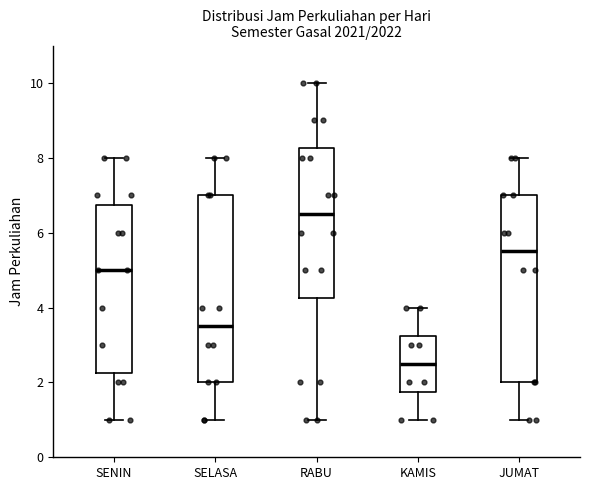

Reading left to right, read every box against the y-axis: the position of its median line, the range the box covers, and the ends of its whiskers. The values are not printed on the chart, so give them approximately, as read against the axis.

SENIN: median 5.0, box 2.2 to 6.8, whiskers 1.0 to 8.0
SELASA: median 3.6, box 2.0 to 7.0, whiskers 1.0 to 8.0
RABU: median 6.6, box 4.2 to 8.2, whiskers 1.0 to 10.0
KAMIS: median 2.6, box 1.8 to 3.2, whiskers 1.0 to 4.0
JUMAT: median 5.6, box 2.0 to 7.0, whiskers 1.0 to 8.0